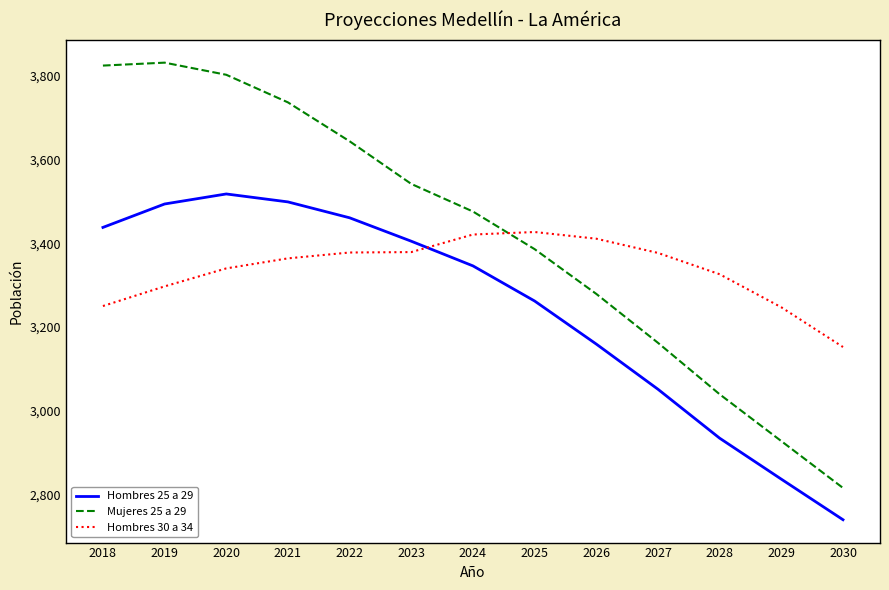

The value of Hombres 25 a 29 at 2027 is 3051. True or false?

True